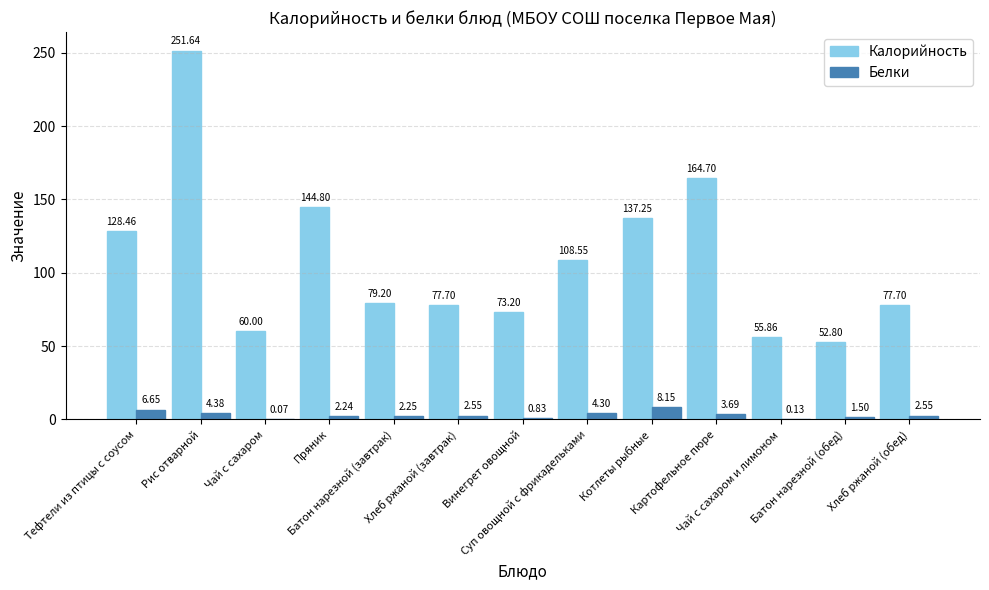

Read the Белки value at Картофельное пюре.

3.7